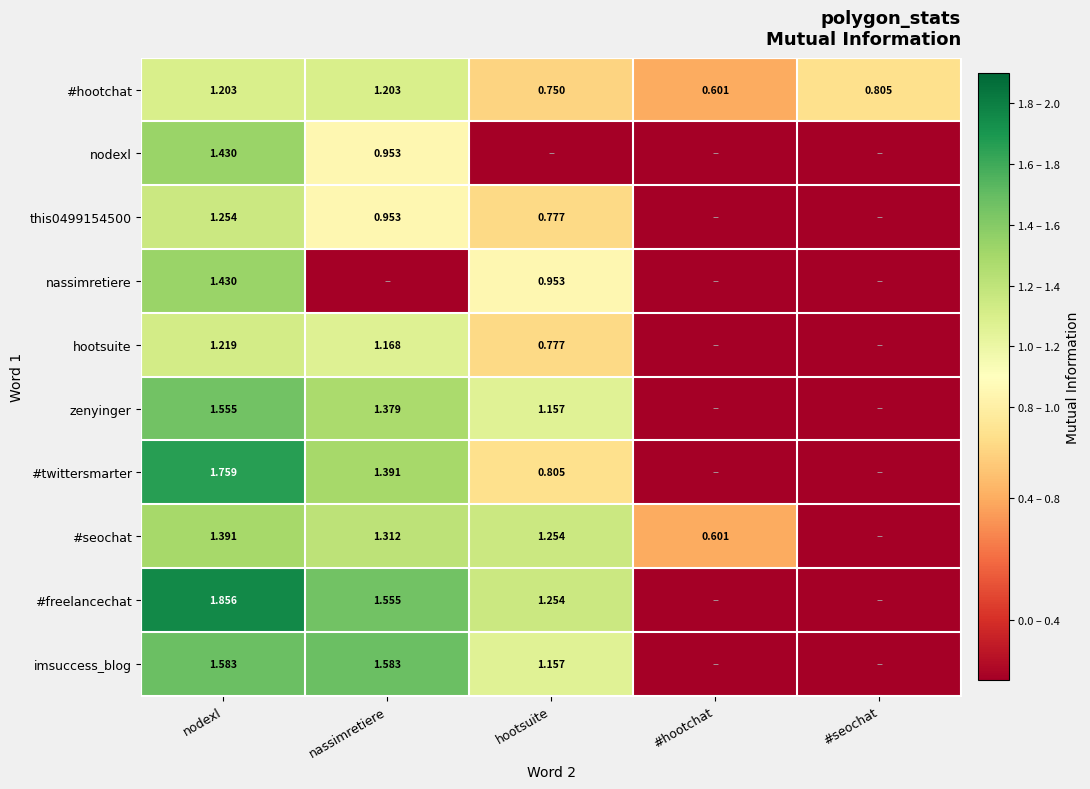

At how many categories does at least one series exceed 0?

5